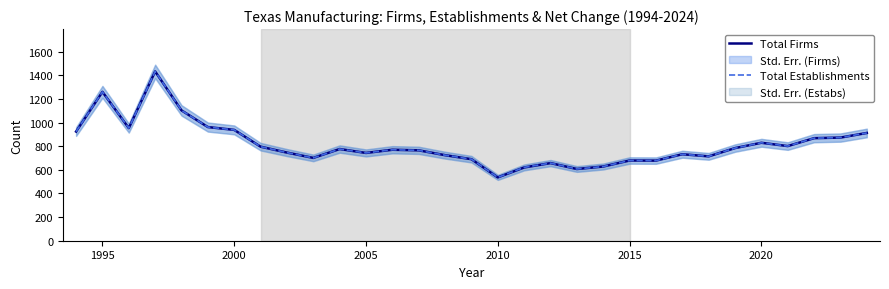

The value of Total Establishments at 2020 is 829. True or false?

True